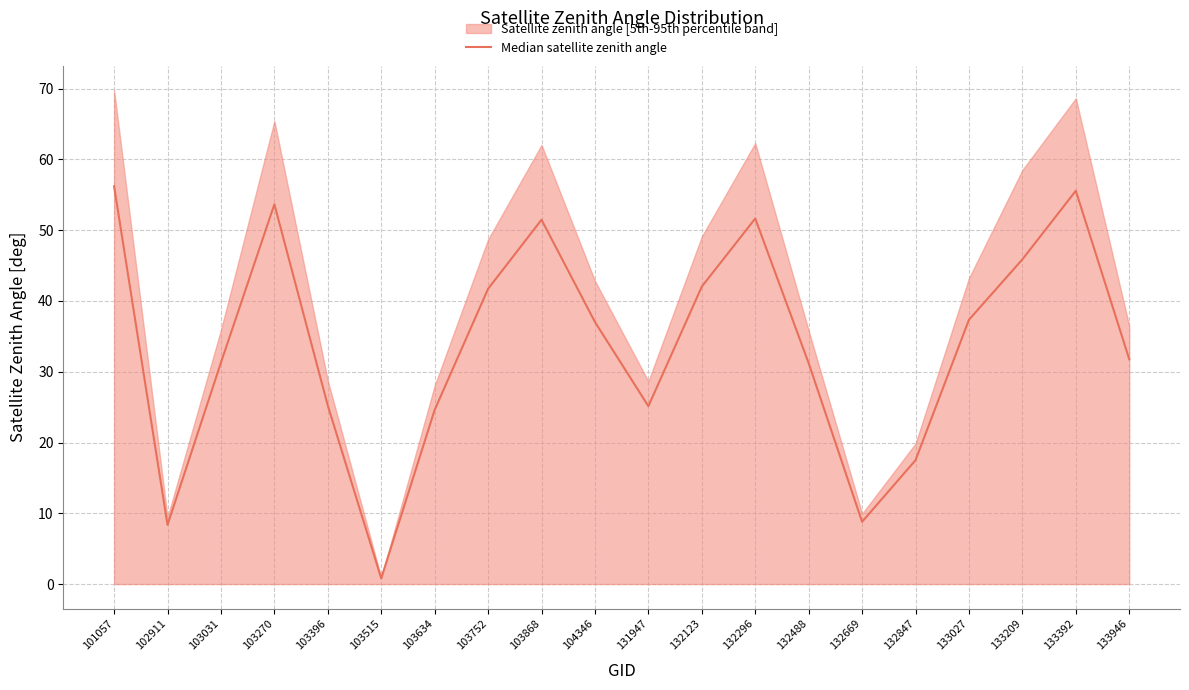

How many data points does each series have?

20